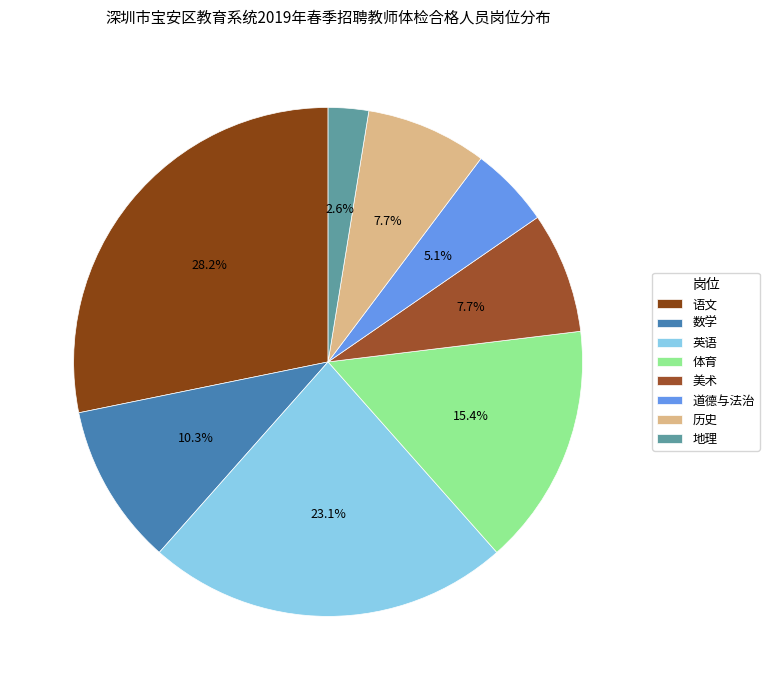

How many slices are in this pie chart?

8